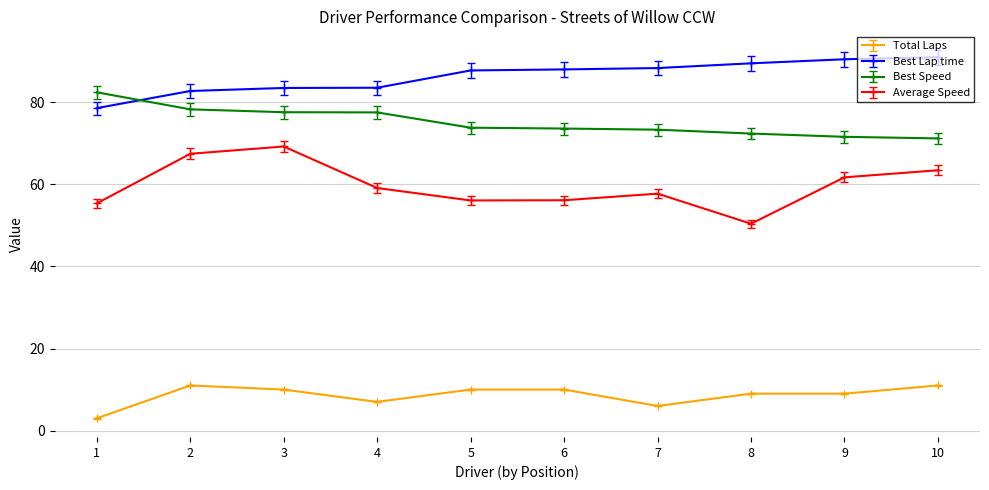

What is the approximate value of Average Speed at 1?

55.4